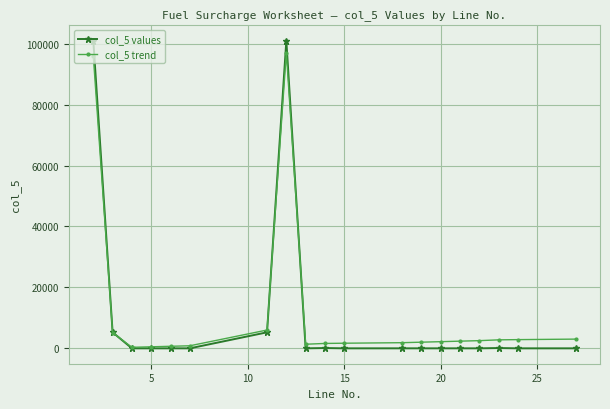

Which series has the widest spread of values?

col_5 values